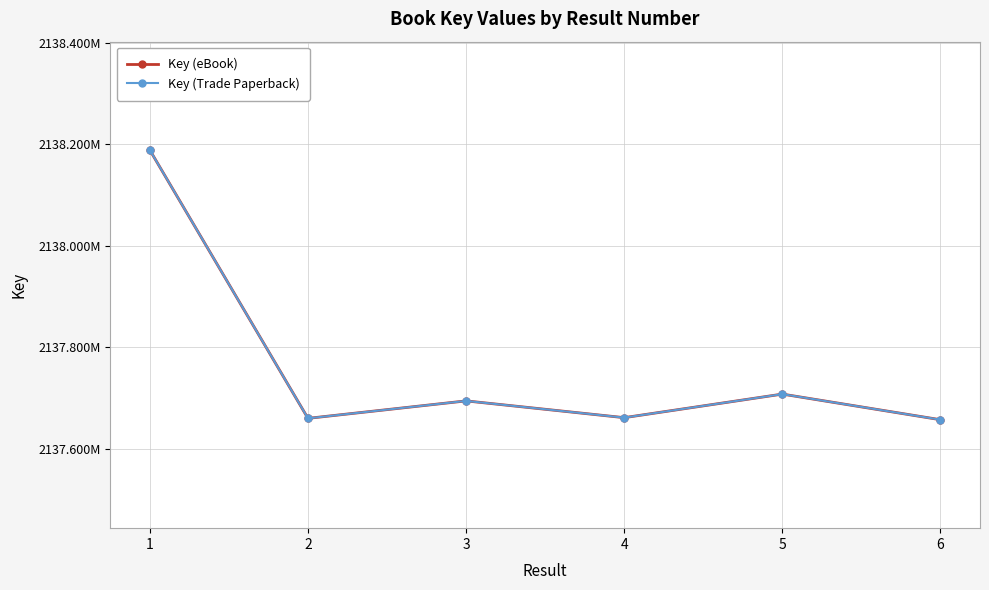

The value of Key (Trade Paperback) at 5 is 2137707532. True or false?

True